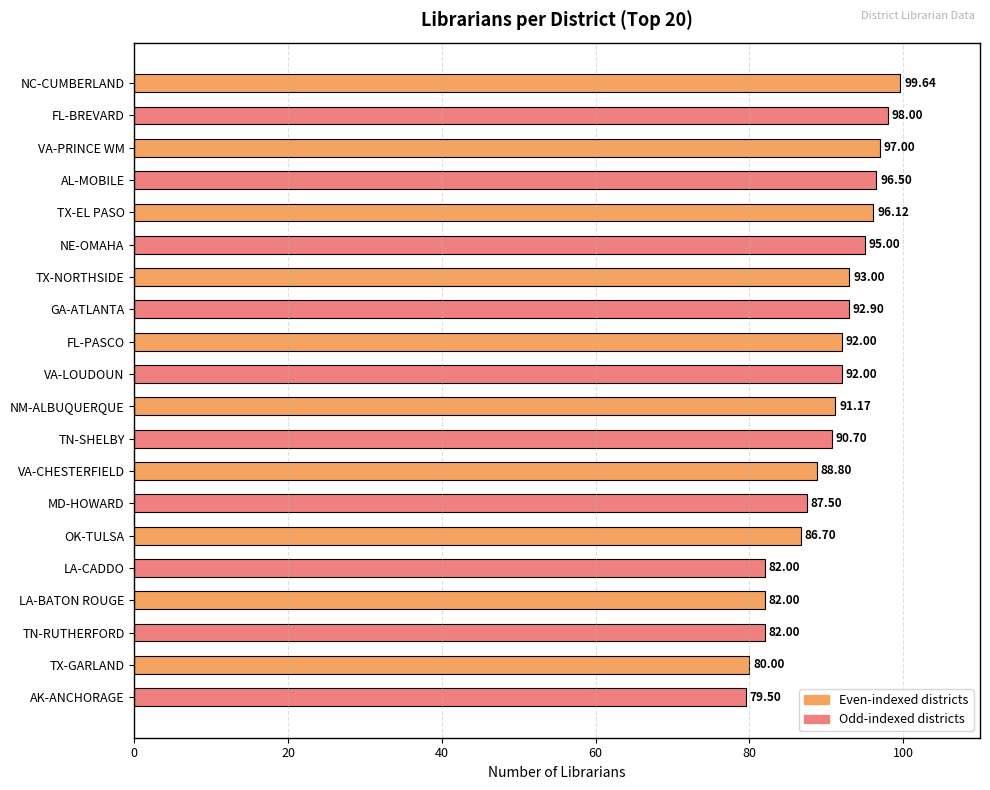

What is the ratio of the value at LA-BATON ROUGE to the value at NE-OMAHA?

0.9